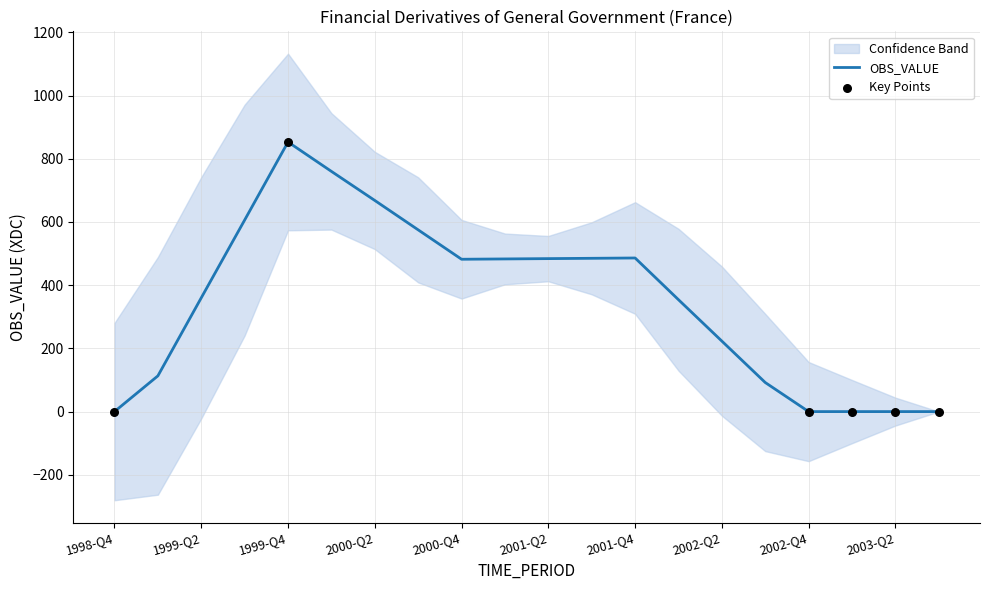

Approximately how many times larger is the value at 1999-Q3 compared to 1999-Q1?

5.4